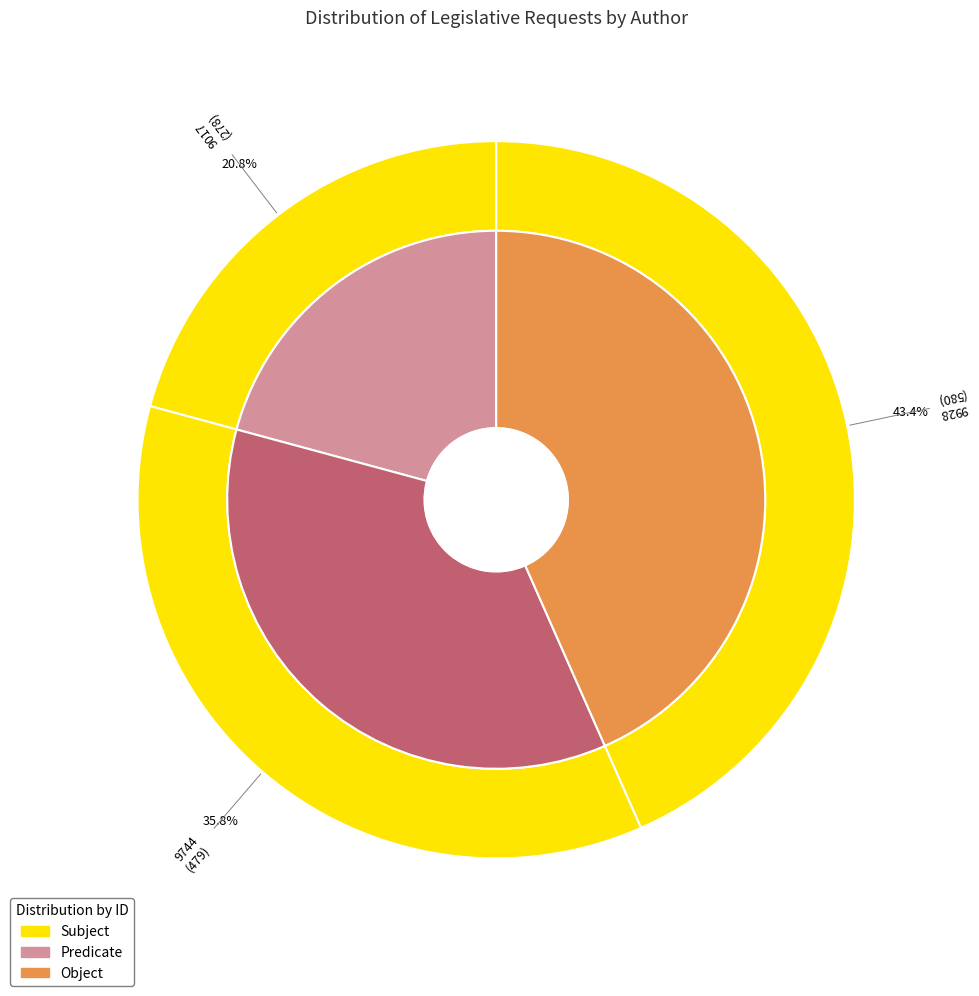

The 9744 slice represents 28% of the pie. True or false?

False